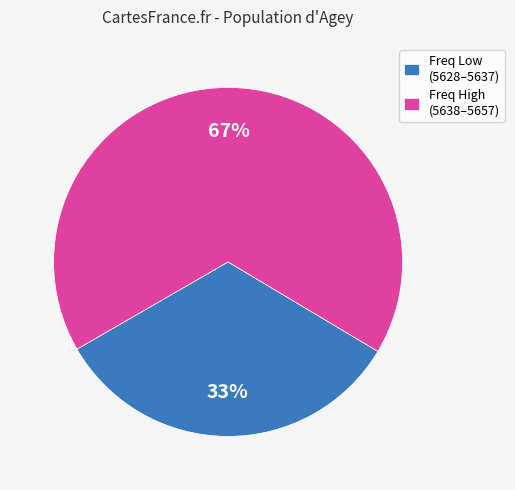

To the nearest percent, what is the average slice percentage?

50%